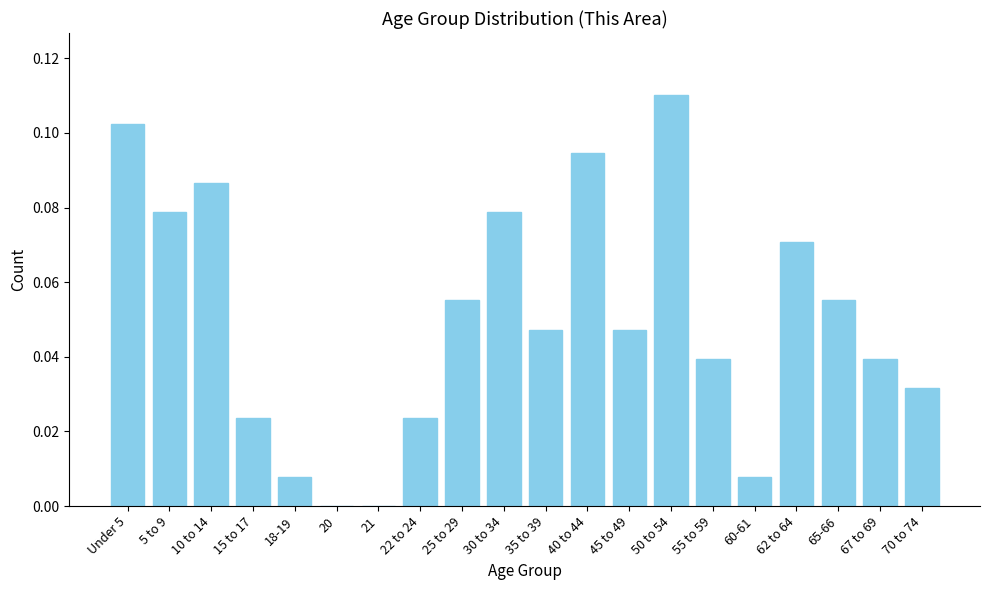

At which category does the chart reach its peak across all series?

50 to 54